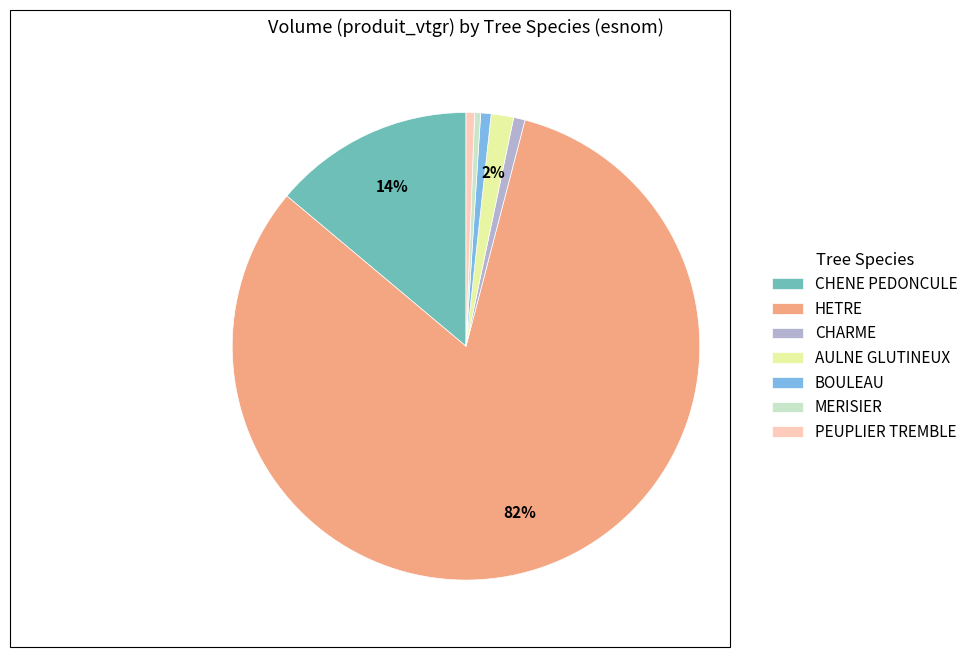

To the nearest percent, what portion does AULNE GLUTINEUX represent?

2%